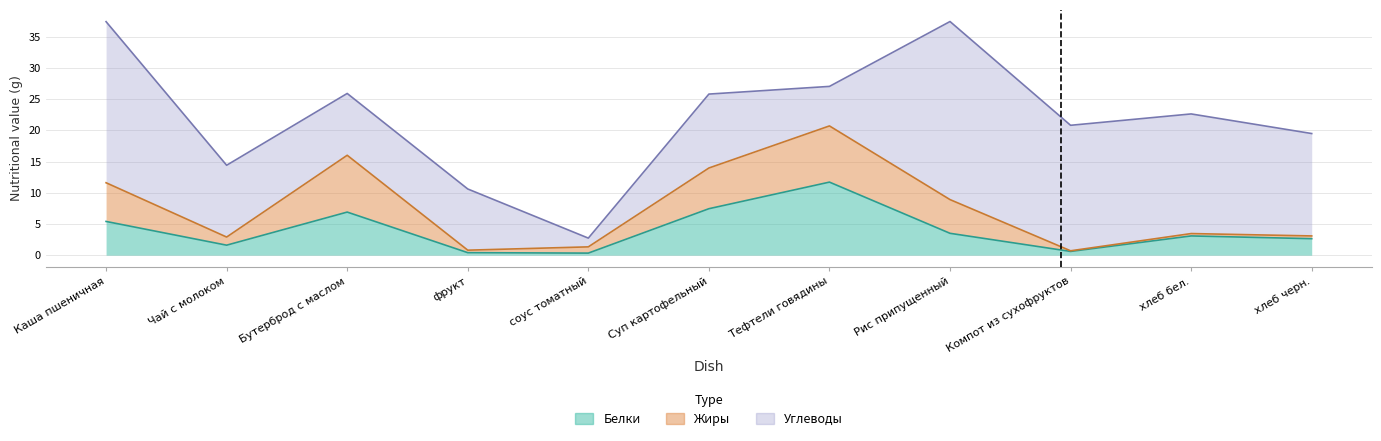

Reading left to right, what are all the values shown in this chart?

Белки: 5.4	1.6	6.9	0.4	0.3	7.4	11.7	3.5	0.6	3.1	2.6
Жиры: 6.2	1.3	9.1	0.4	1.0	6.5	9.0	5.4	0.1	0.4	0.4
Углеводы: 25.8	11.5	9.9	9.8	1.4	11.8	6.3	28.5	20.1	19.2	16.4